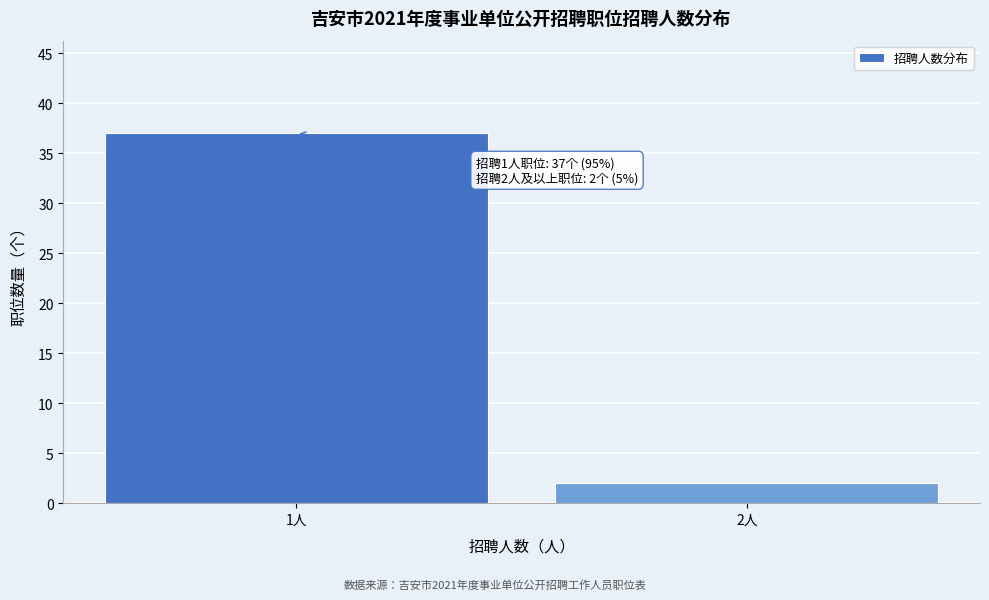

Reading right to left, extract all data points from this chart.

2	37